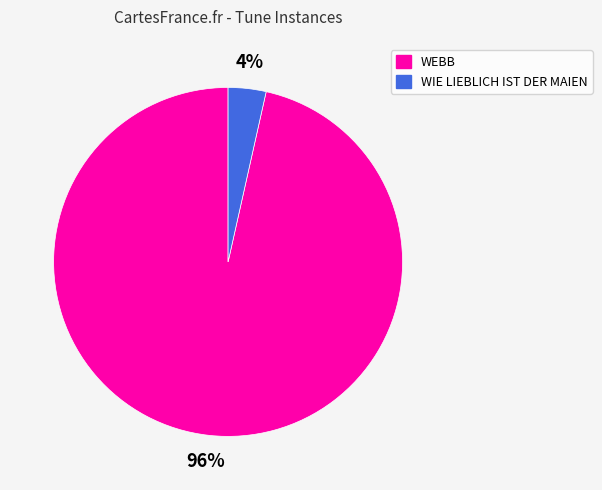

Which has a higher value, WEBB or WIE LIEBLICH IST DER MAIEN?

WEBB